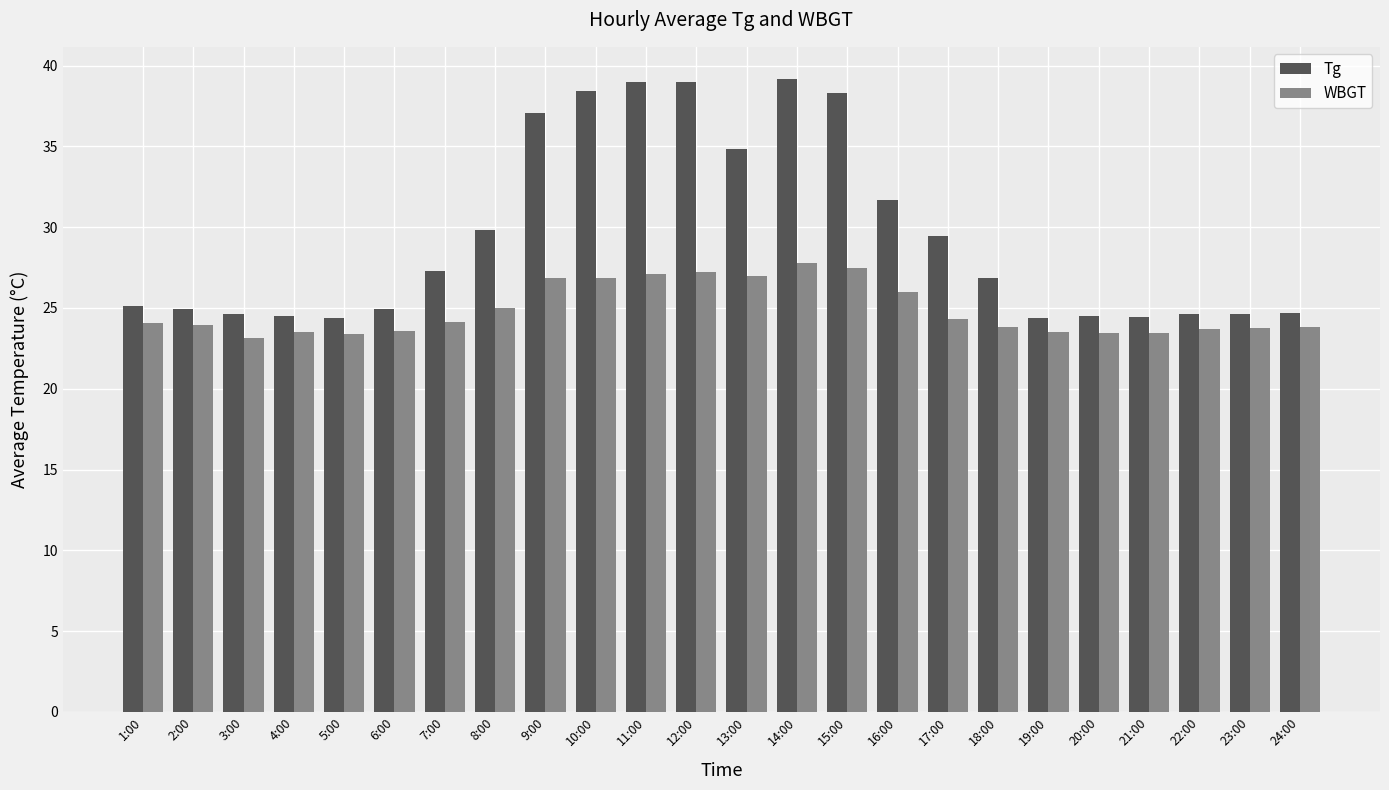

Is the value of WBGT at 16:00 greater than the value of Tg at 18:00?

No